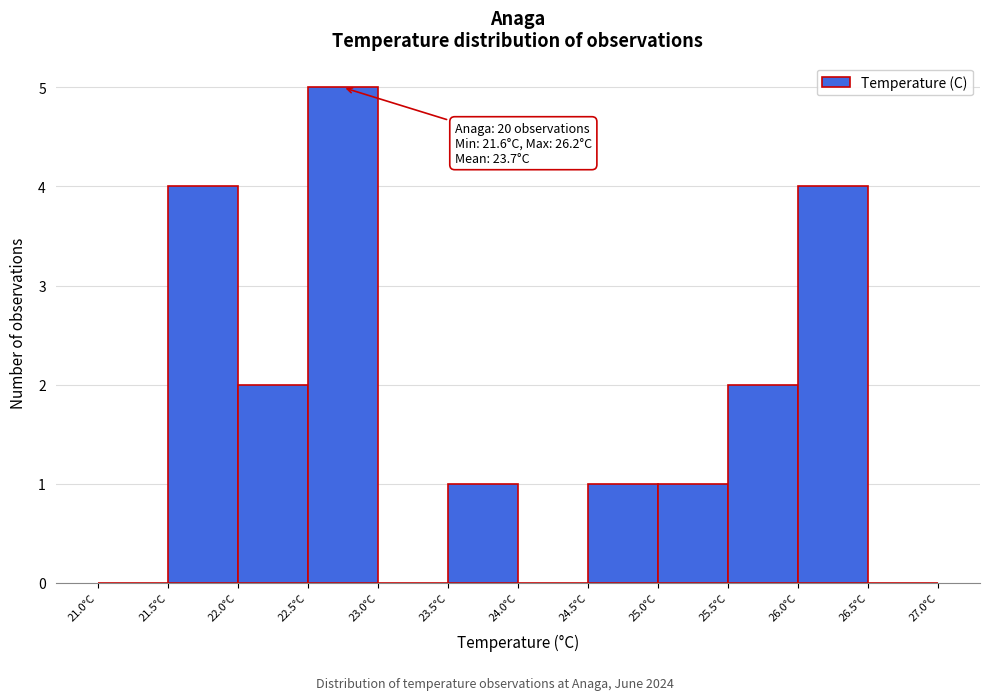

Over which range of the x-axis is the bar tallest?

22.5 to 23.0